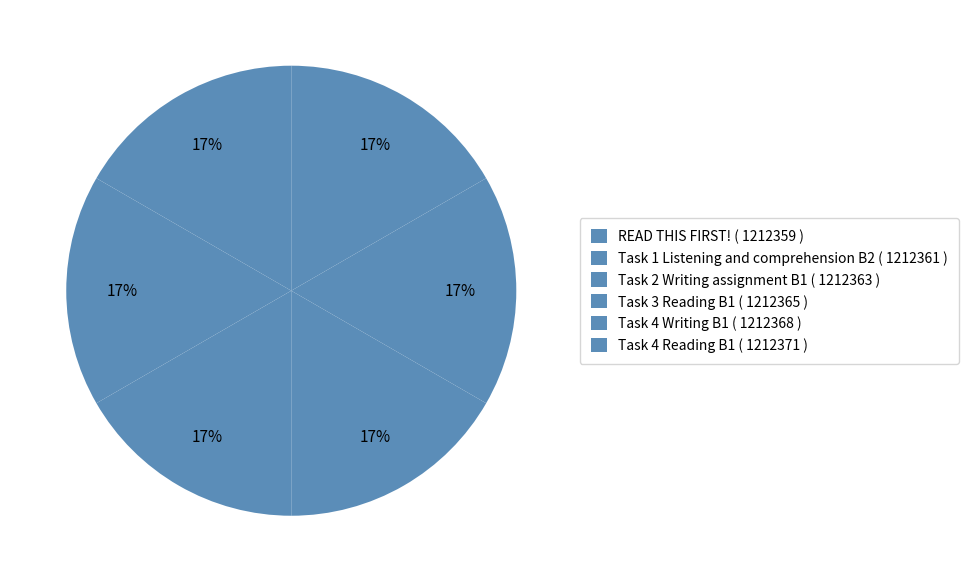

Count the number of slices in the pie.

6